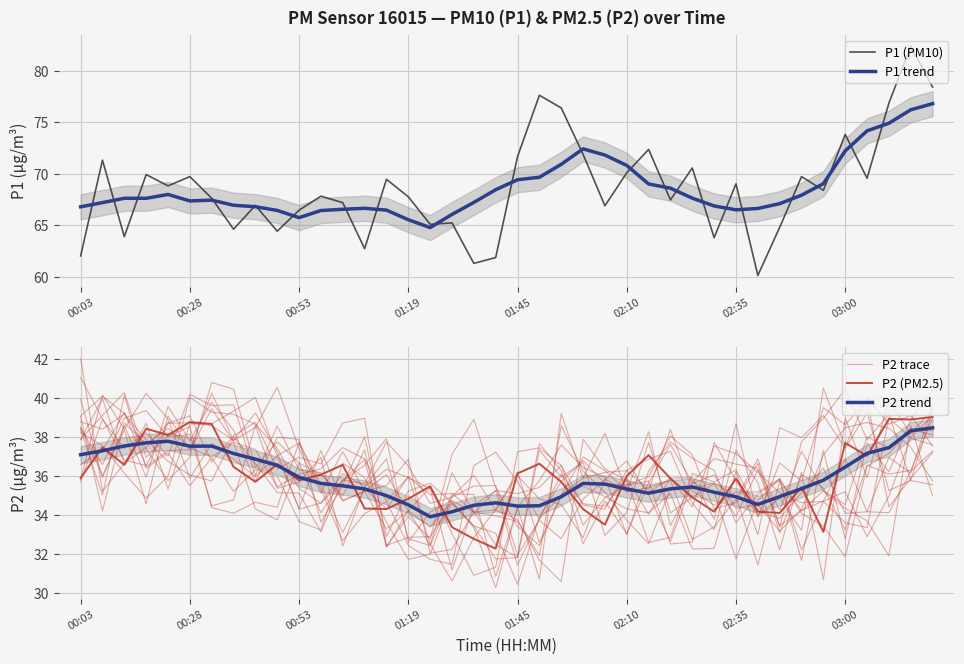

True or false: P1 (PM10) has a value of 71.7 at 01:45.

True